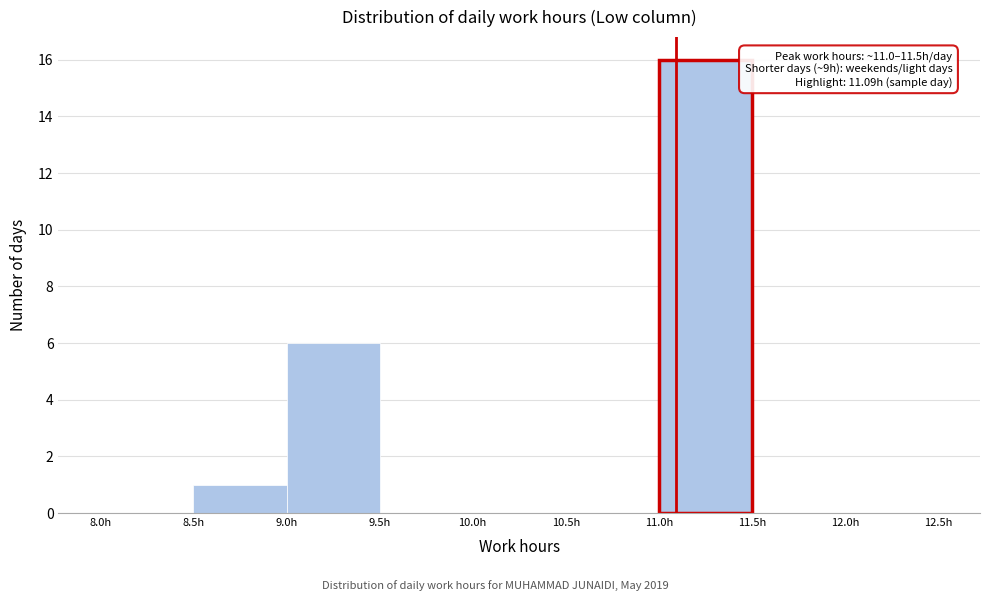

Which range on the x-axis has the tallest bar?

11.0 to 11.5